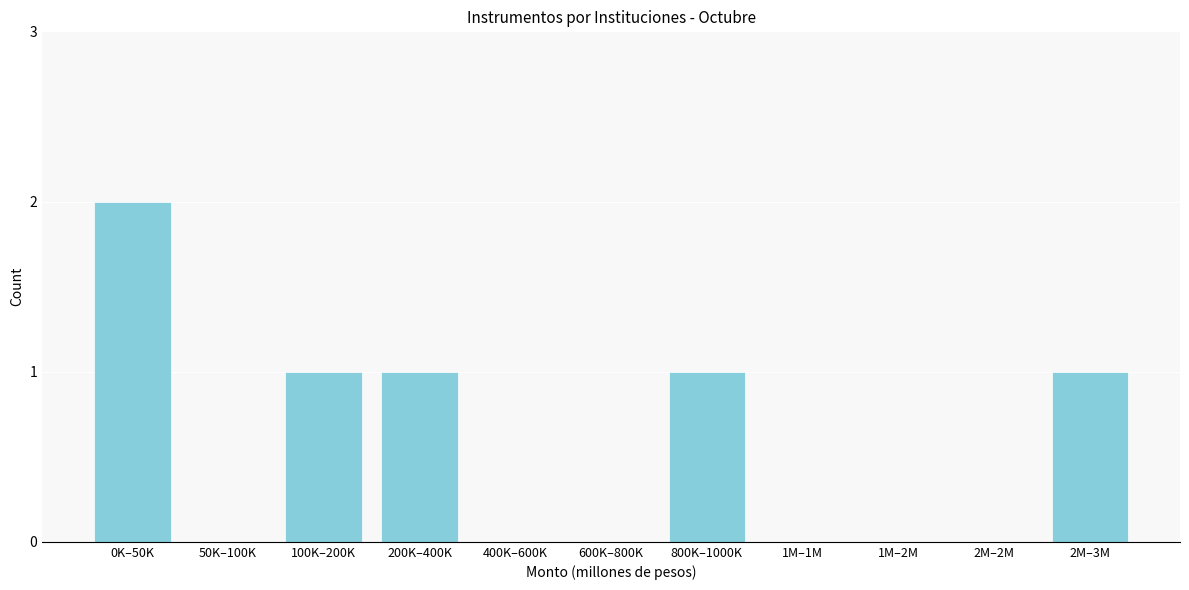

Reading right to left, extract all data points from this chart.

2M–3M=1	2M–2M=0	1M–2M=0	1M–1M=0	800K–1000K=1	600K–800K=0	400K–600K=0	200K–400K=1	100K–200K=1	50K–100K=0	0K–50K=2